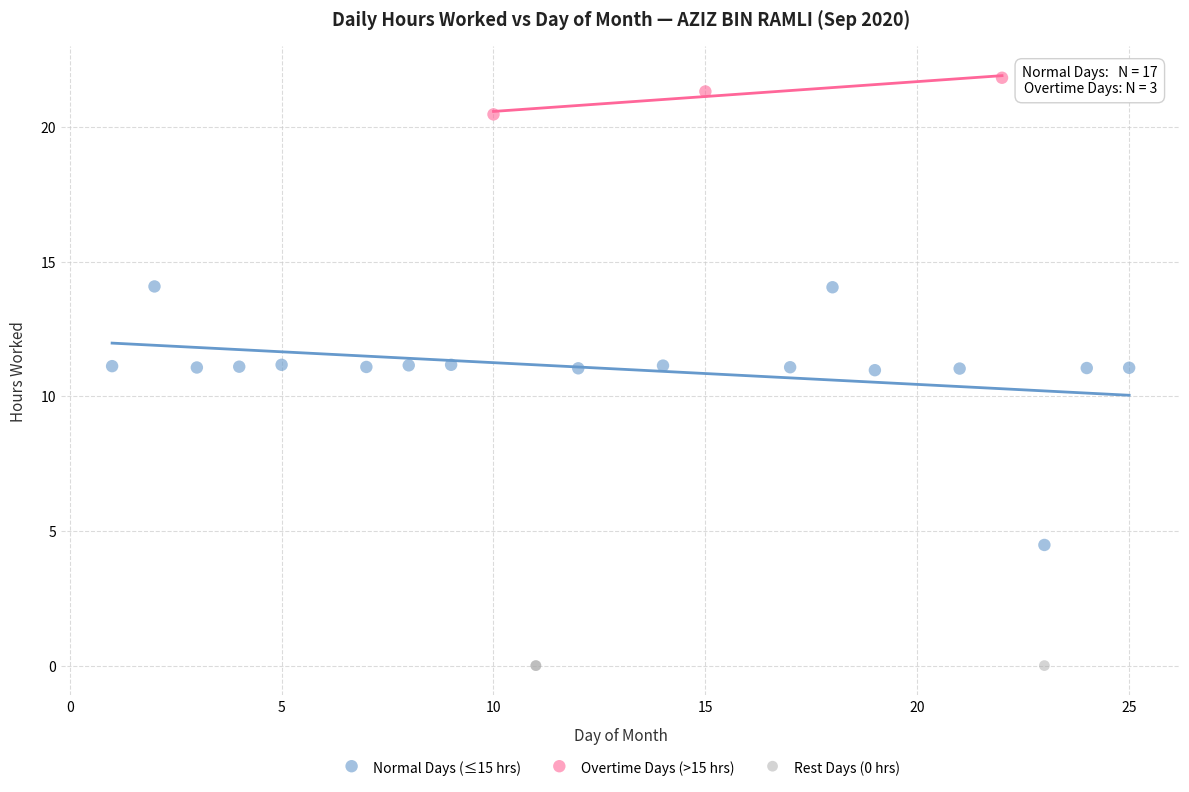

What are all the series names shown in the legend?

Normal Days (≤15 hrs), Overtime Days (>15 hrs), Rest Days (0 hrs)